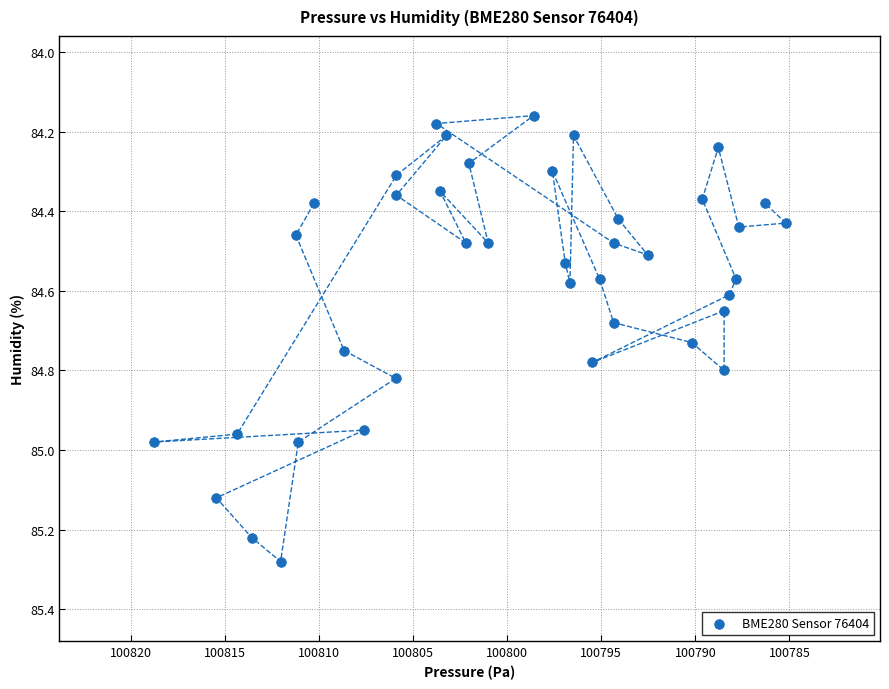

What is the range of X values (max minus min)?

33.6